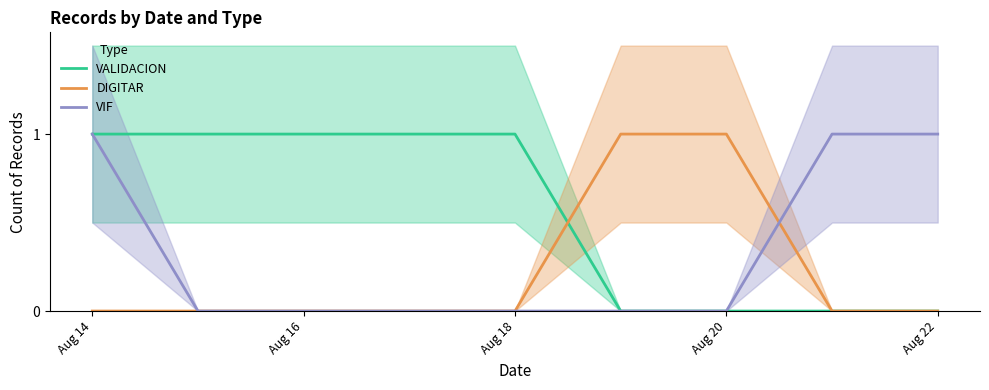

Is it true that DIGITAR equals 1 at Aug 22?

False